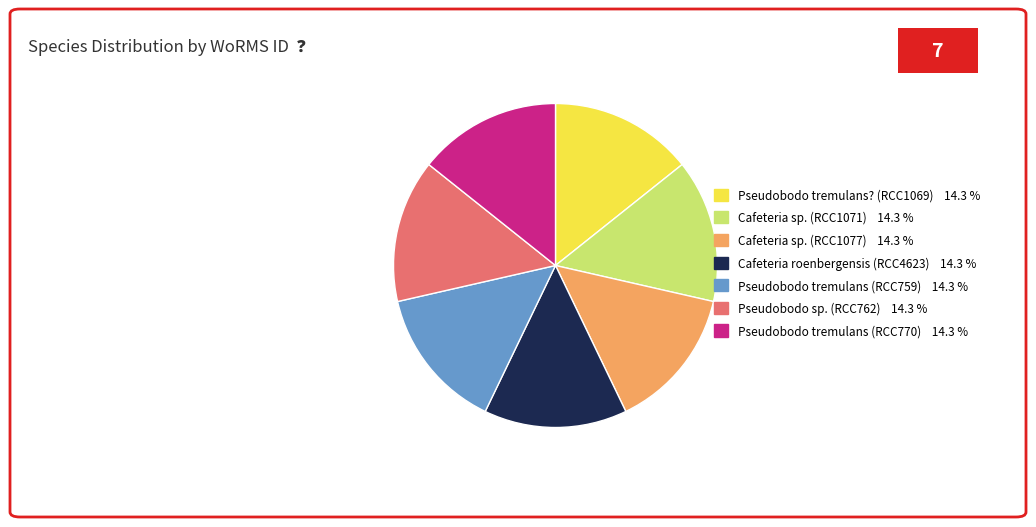

Is the sum of Pseudobodo tremulans (RCC759) 14.3 % and Cafeteria sp. (RCC1077) 14.3 % greater than half?

No